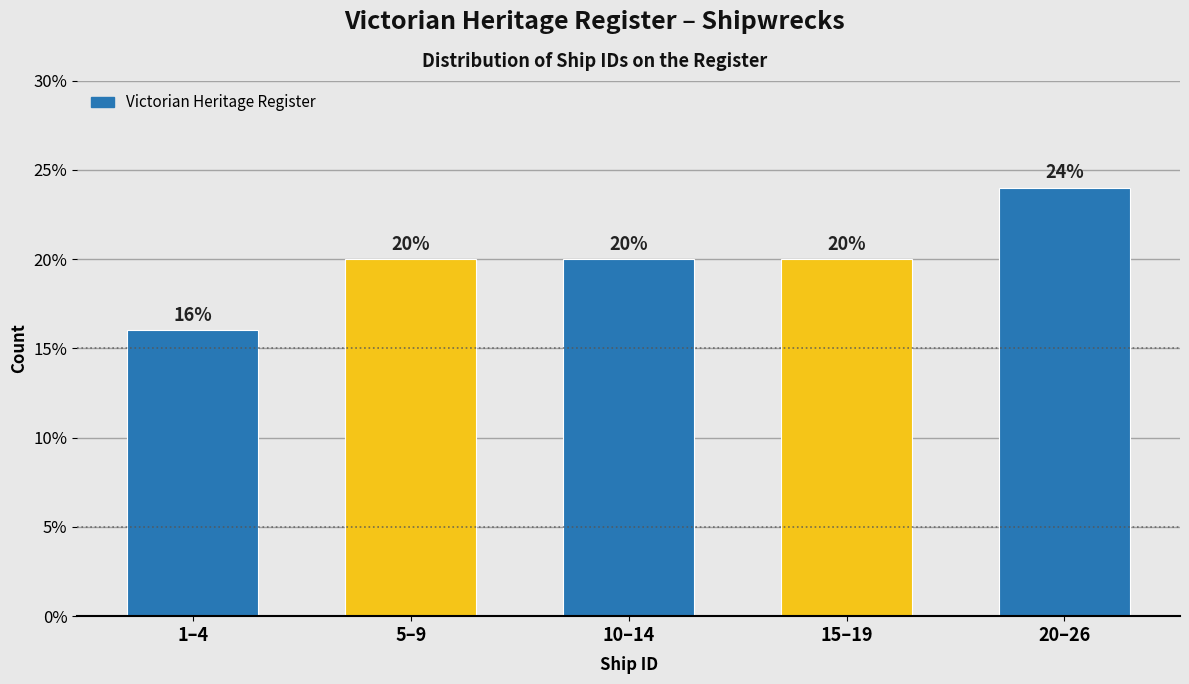

Reading left to right, extract all data points from this chart.

16	20	20	20	24